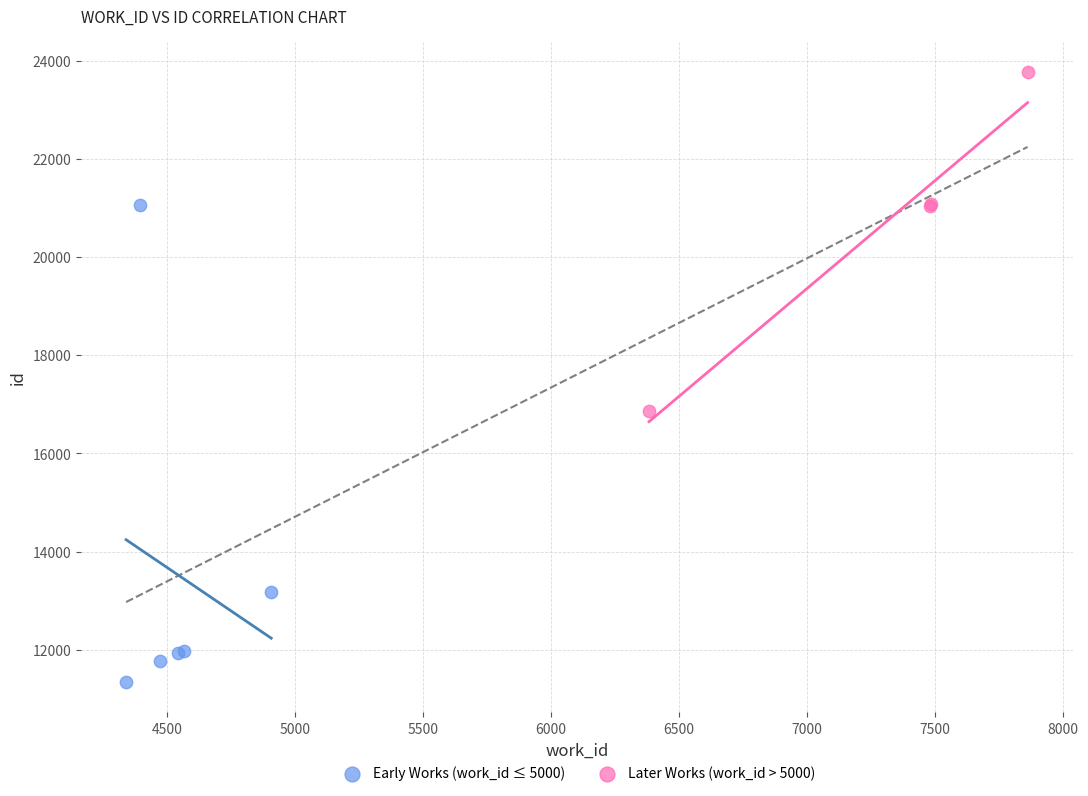

Which series has the widest spread of Y values?

Early Works (work_id ≤ 5000)